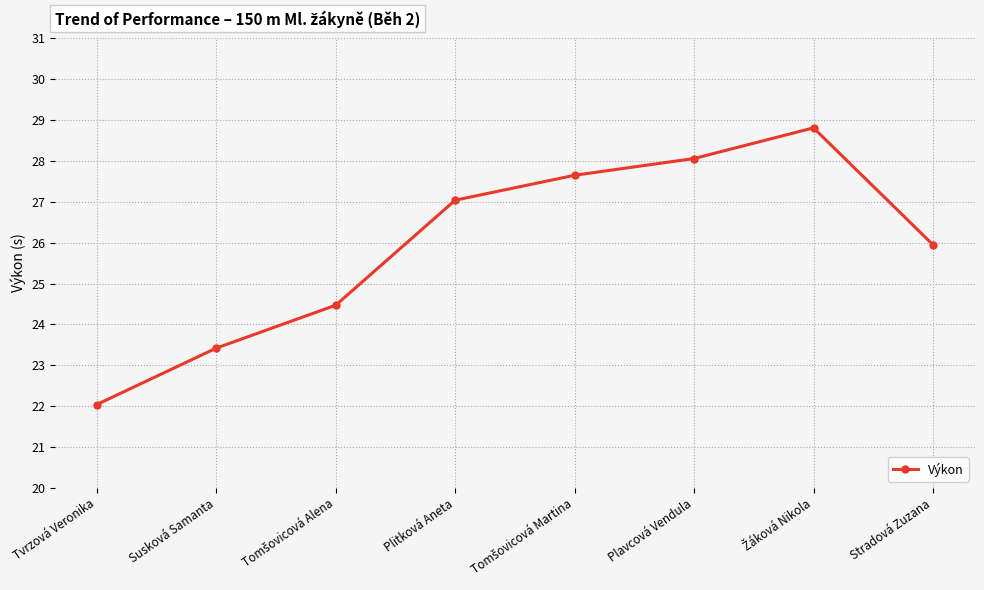

How many points are higher than both their immediate neighbors (excluding endpoints)?

1